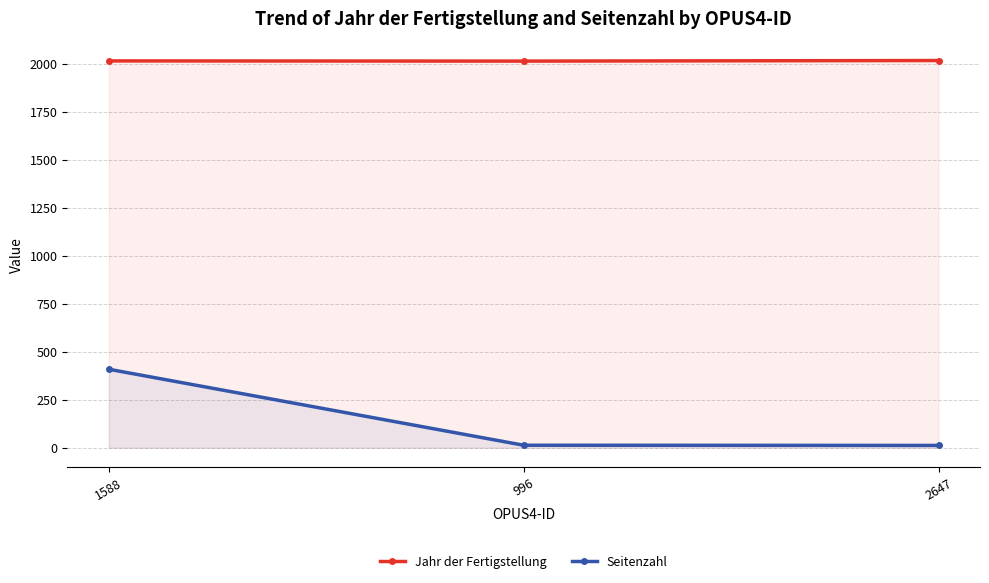

True or false: Seitenzahl has a value of 13 at 996.

True